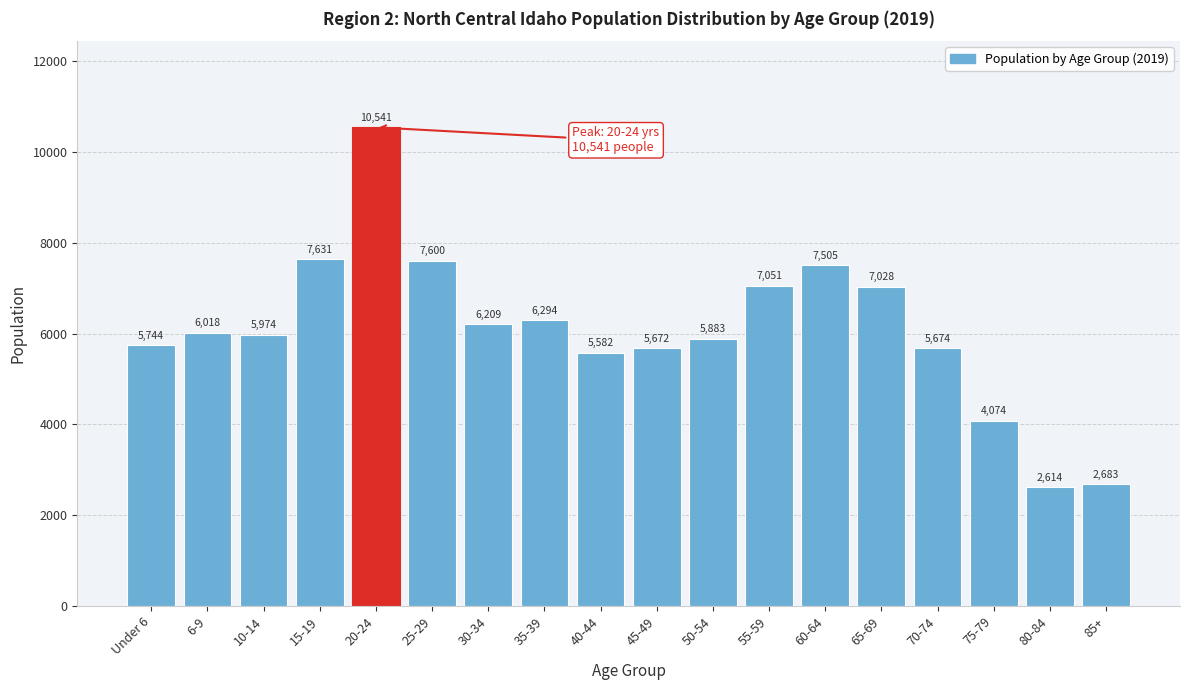

Reading right to left, what are all the values shown in this chart?

85+=2683	80-84=2614	75-79=4074	70-74=5674	65-69=7028	60-64=7505	55-59=7051	50-54=5883	45-49=5672	40-44=5582	35-39=6294	30-34=6209	25-29=7600	20-24=10541	15-19=7631	10-14=5974	6-9=6018	Under 6=5744